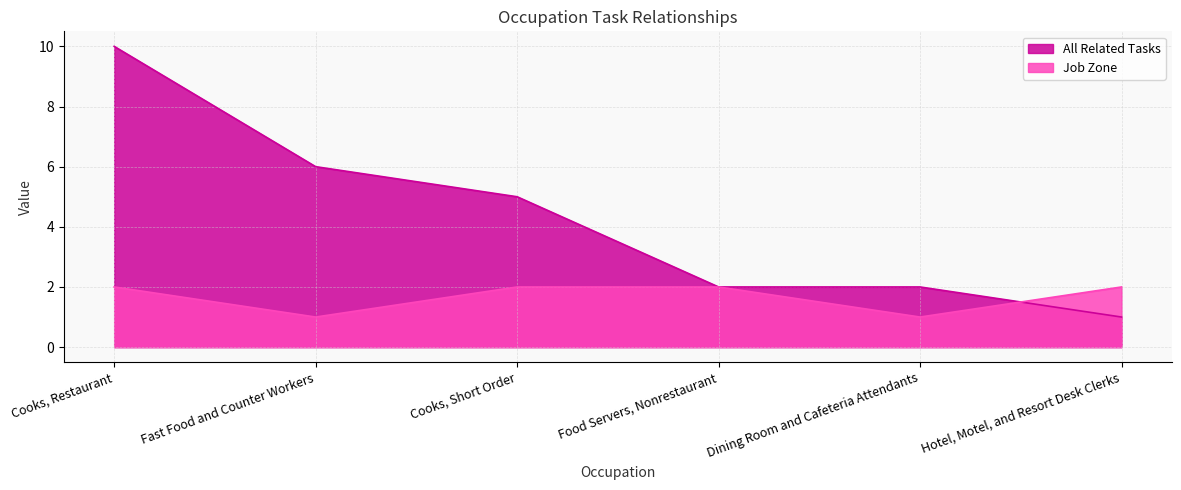

After their last crossing, which series has the higher values: All Related Tasks or Job Zone?

Job Zone